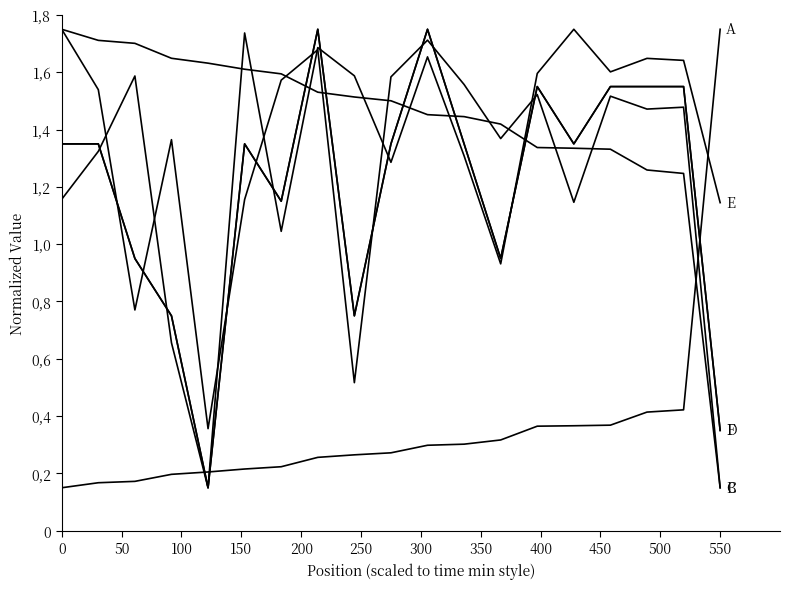

Does the chart have visible grid lines?

No